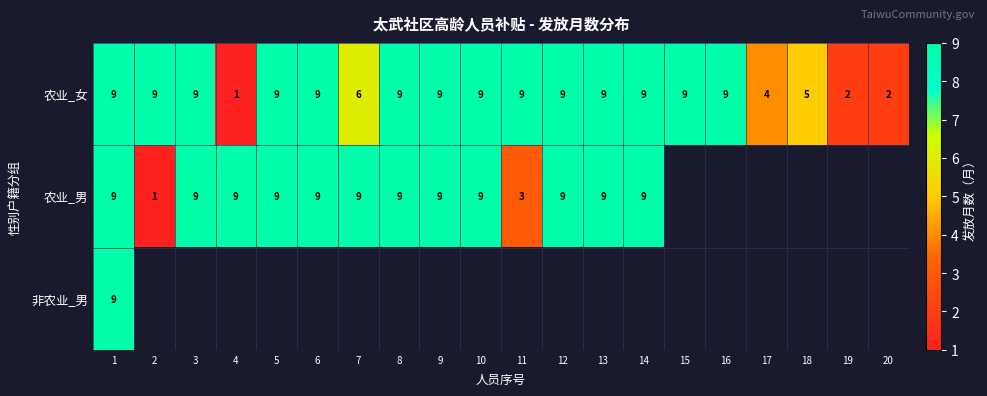

Which category has the lowest value across all series?

4